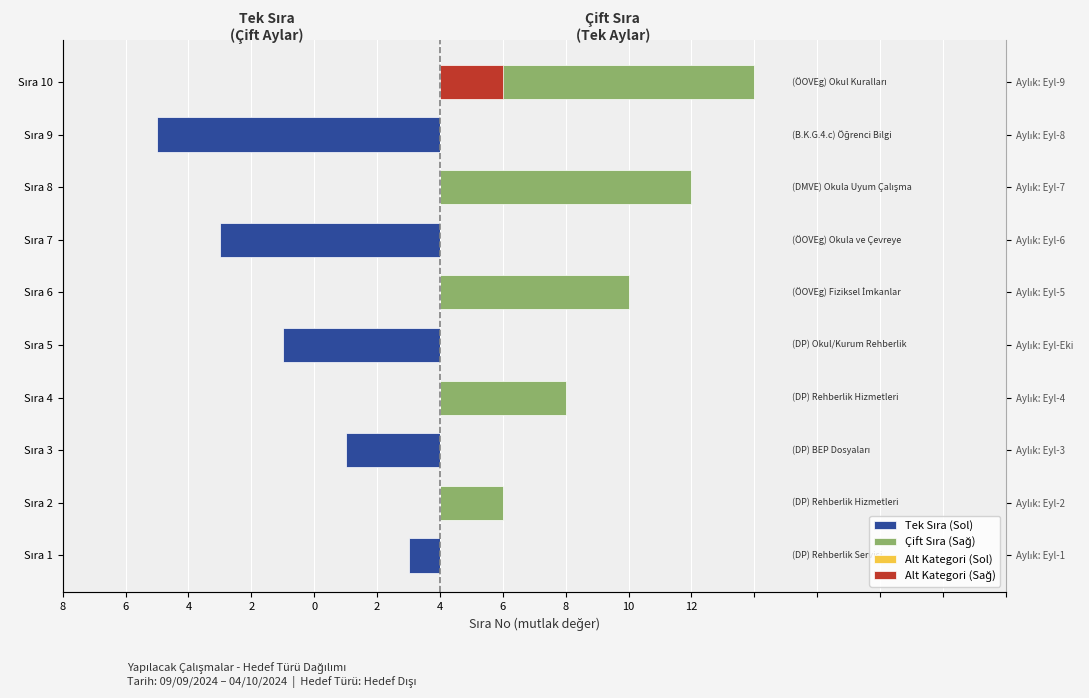

How many distinct data groups are displayed?

4